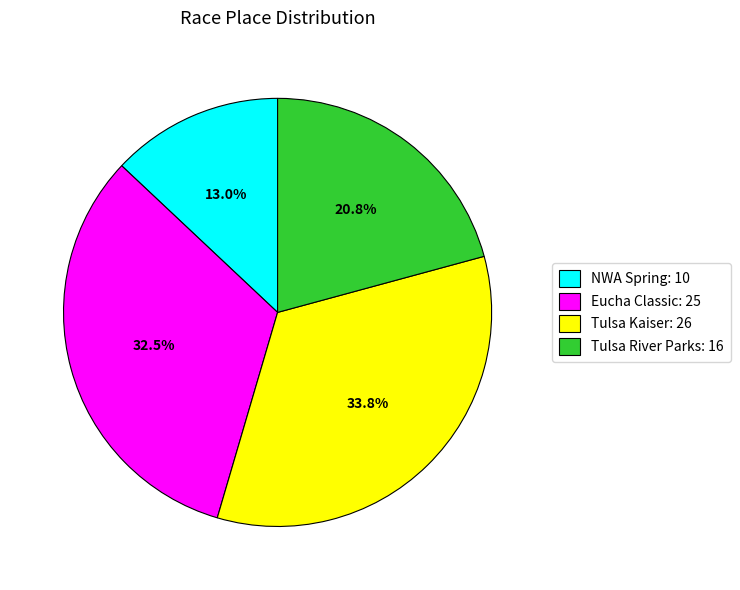

Is there a majority slice in this chart?

No